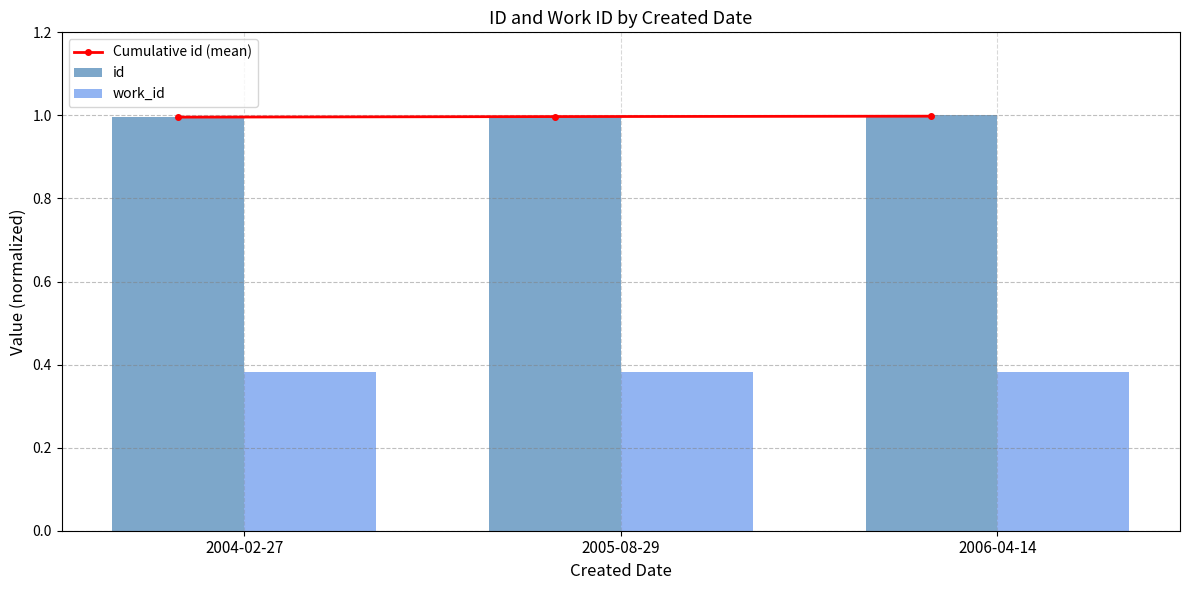

What is the average value of the Cumulative id (mean) series?

1.0